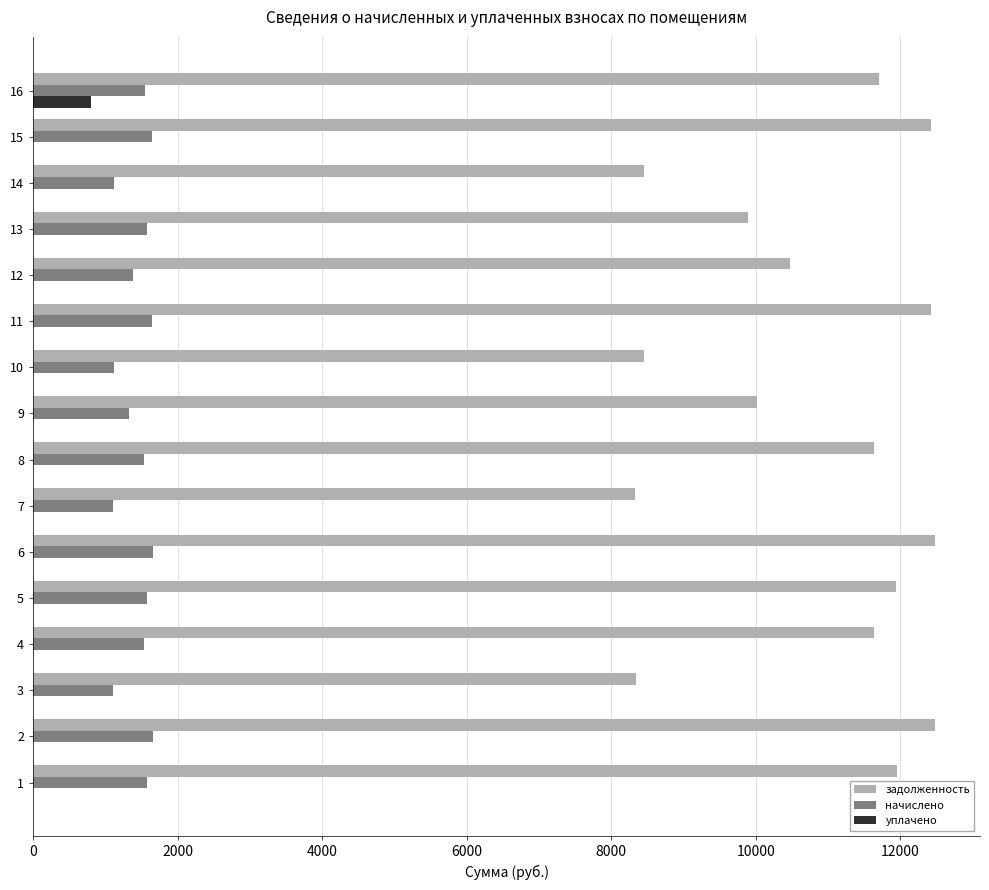

Which series has the widest spread of values?

задолженность